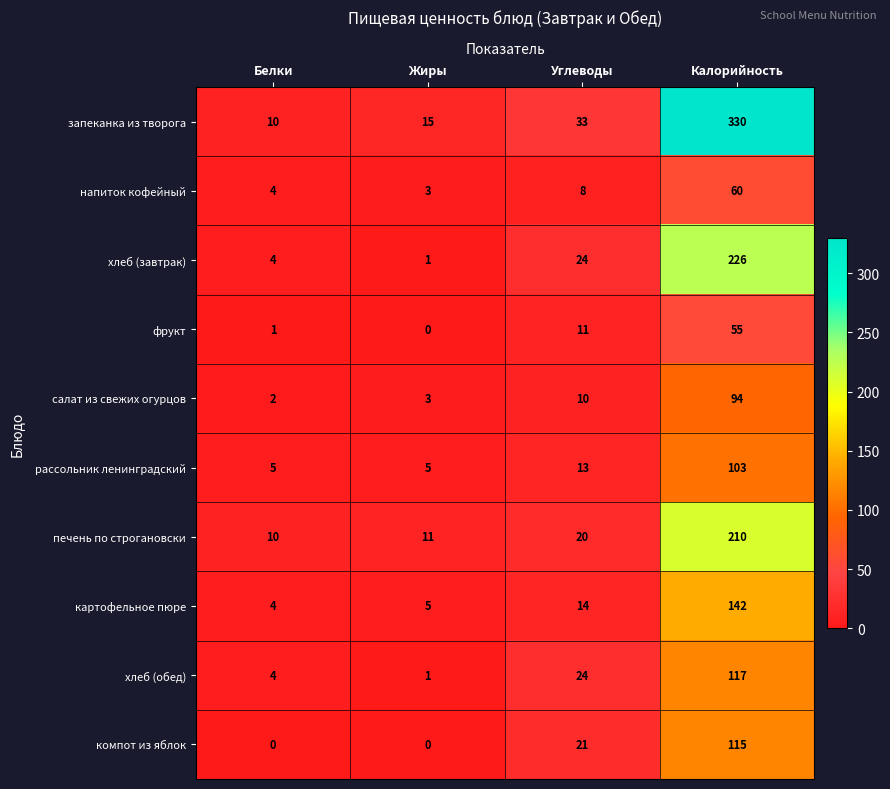

Which series has the largest total across all categories?

запеканка из творога